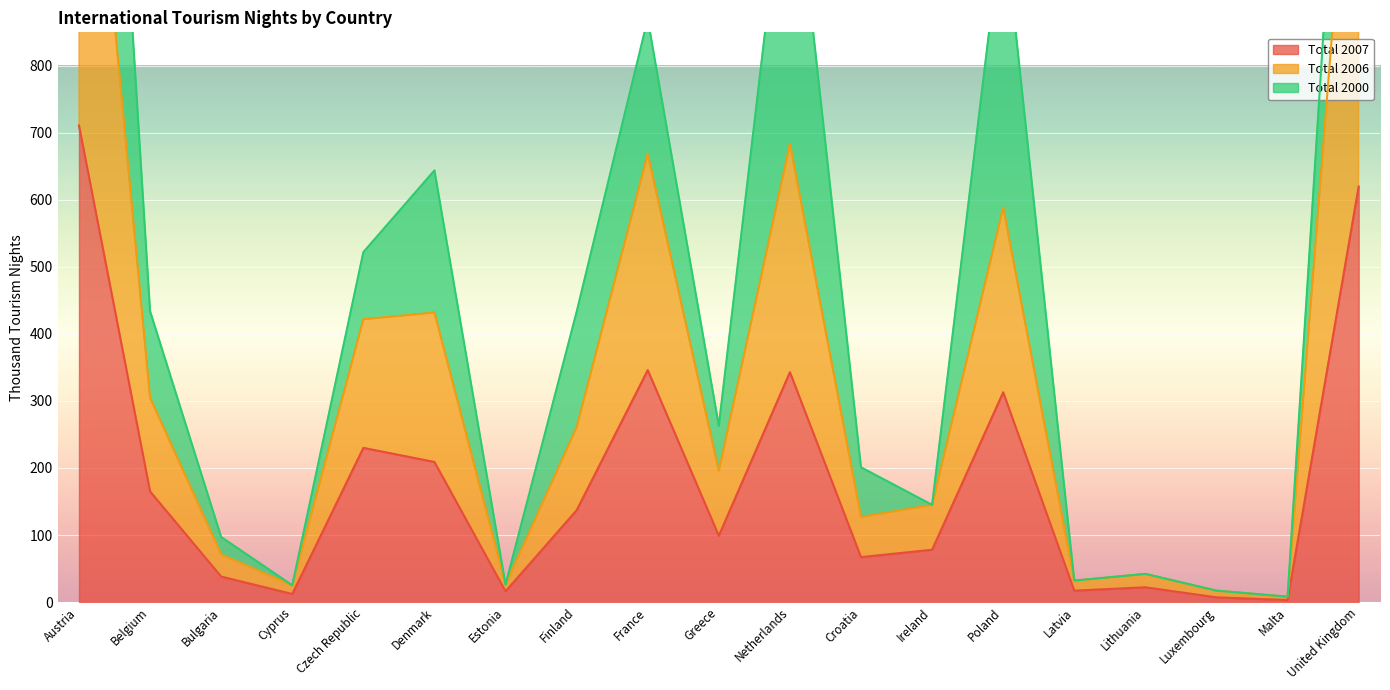

What is the sum of the Total 2007 values at France and Ireland?

424